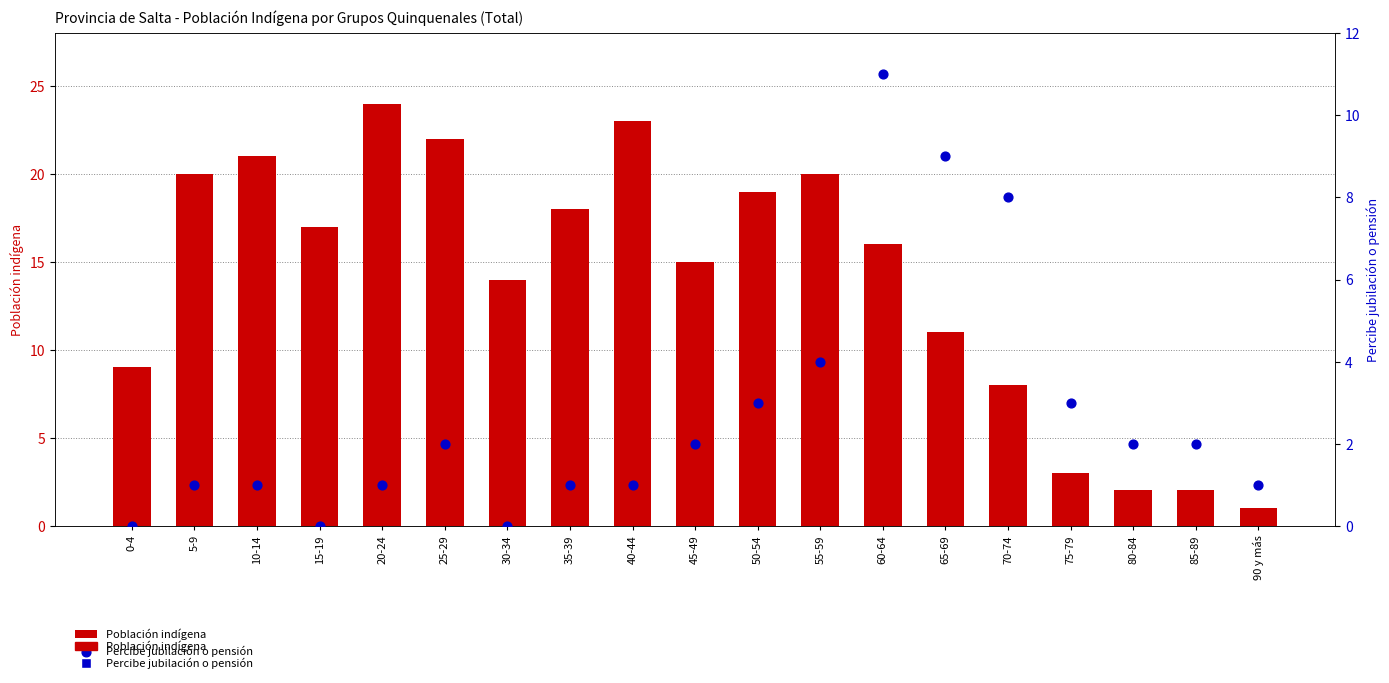

Which series contains the lowest Y value?

Percibe jubilación o pensión